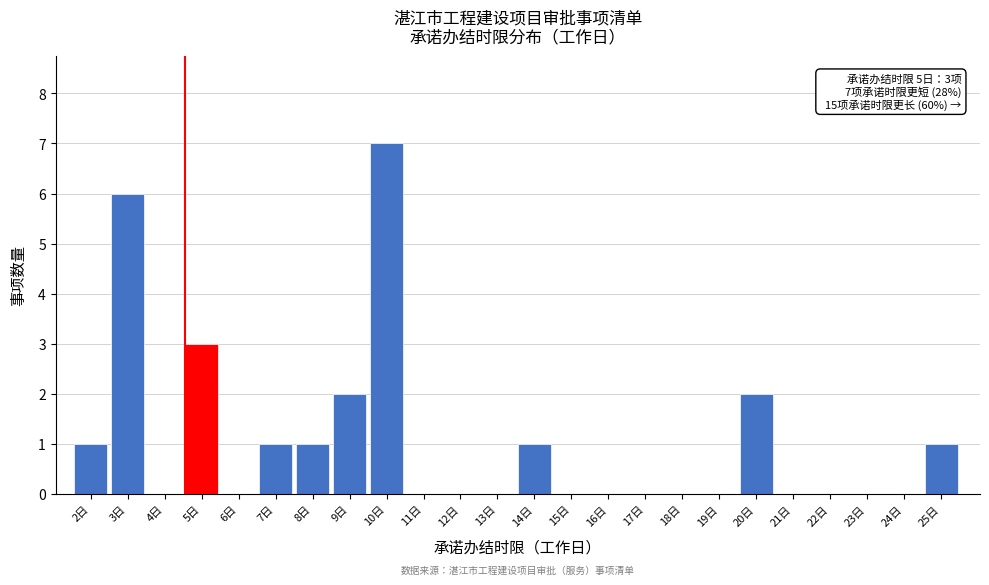

Reading left to right, extract all data points from this chart.

2日=1	3日=6	4日=0	5日=3	6日=0	7日=1	8日=1	9日=2	10日=7	11日=0	12日=0	13日=0	14日=1	15日=0	16日=0	17日=0	18日=0	19日=0	20日=2	21日=0	22日=0	23日=0	24日=0	25日=1